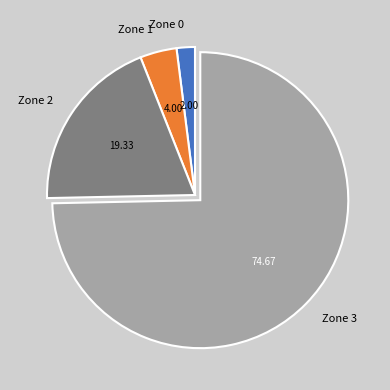

Is it true that Zone 2 is 28% of the pie?

False